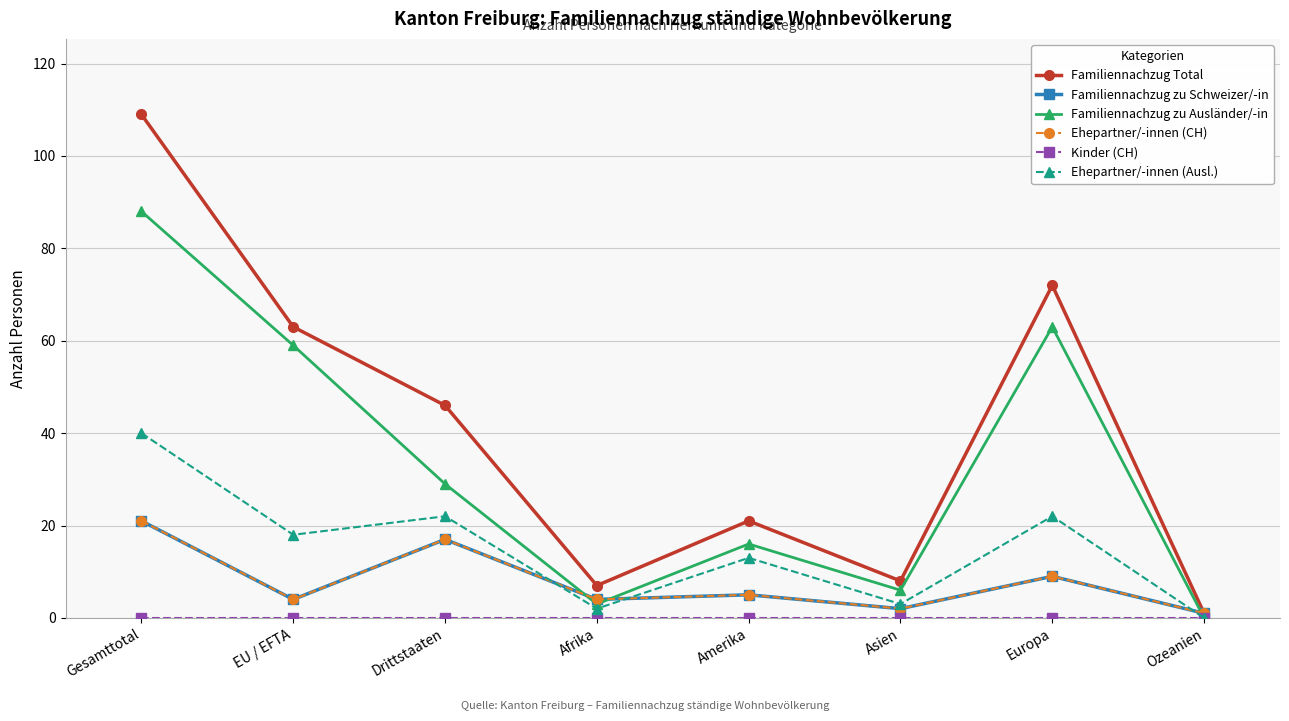

At which category does Ehepartner/-innen (Ausl.) reach its first local peak?

Drittstaaten